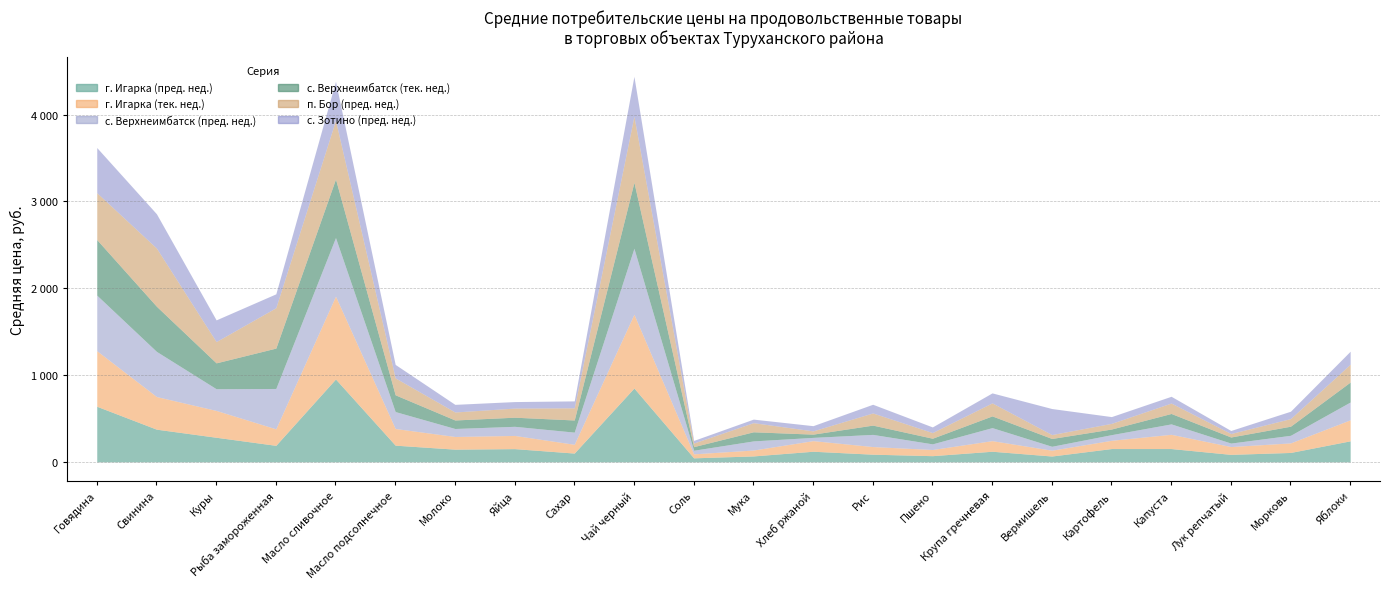

What is the minimum value shown in the chart?

30.0